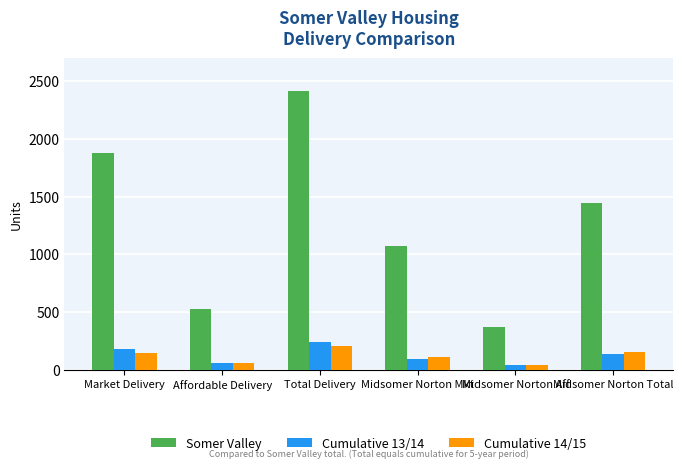

What is the difference between the Cumulative 14/15 values at Market Delivery and Affordable Delivery?

86.0